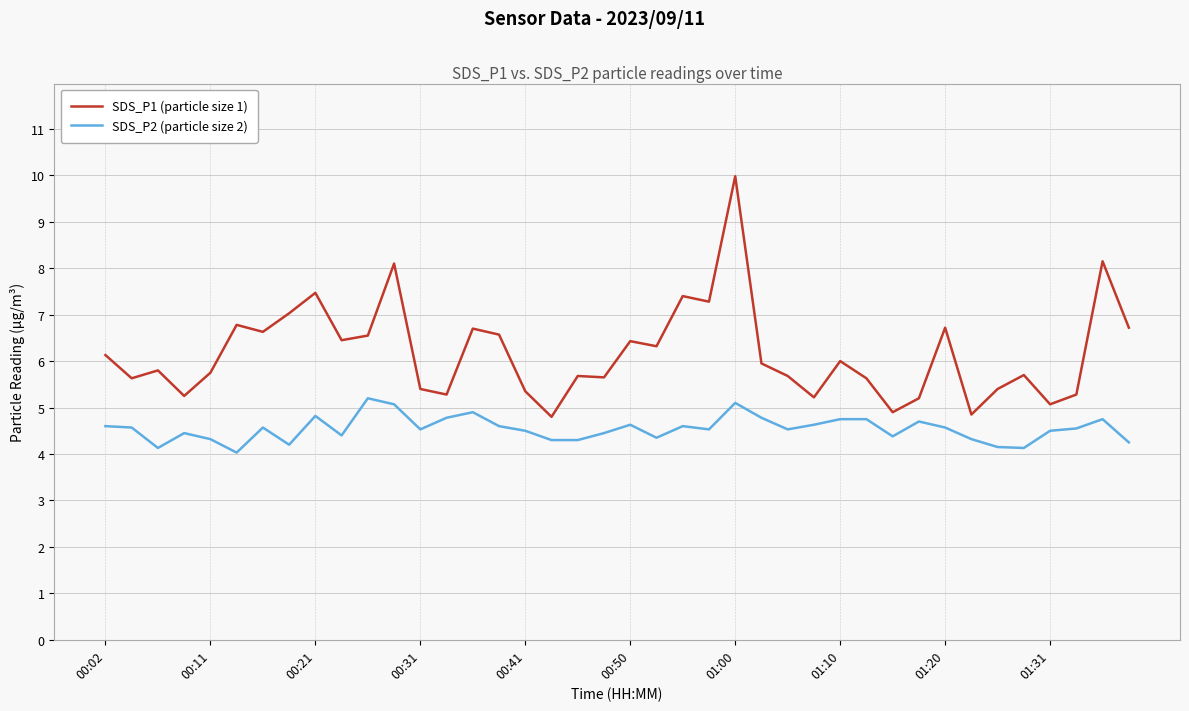

Which series has the largest range (max minus min)?

SDS_P1 (particle size 1)